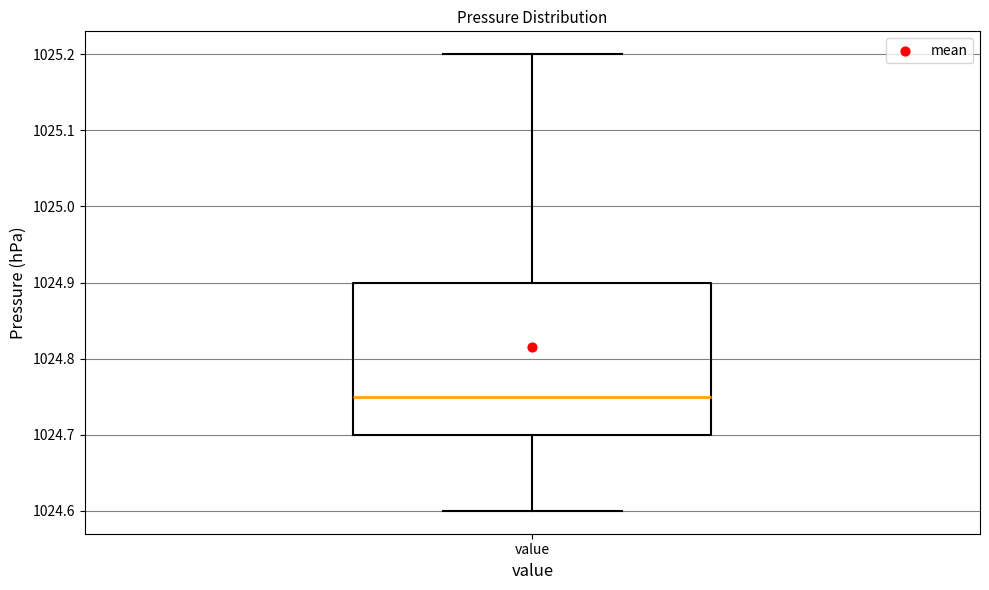

Read this box plot against the y-axis: the position of the median line, the range covered by the box, and the ends of both whiskers. The values are not printed on the chart, so give them approximately, as read against the axis.

median 1024.75, box 1024.70 to 1024.90, whiskers 1024.60 to 1025.20